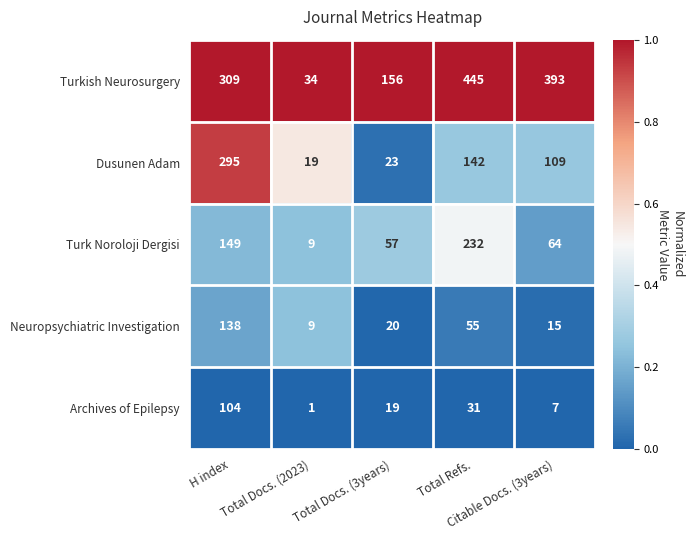

Which series has the largest range (max minus min)?

Turkish Neurosurgery